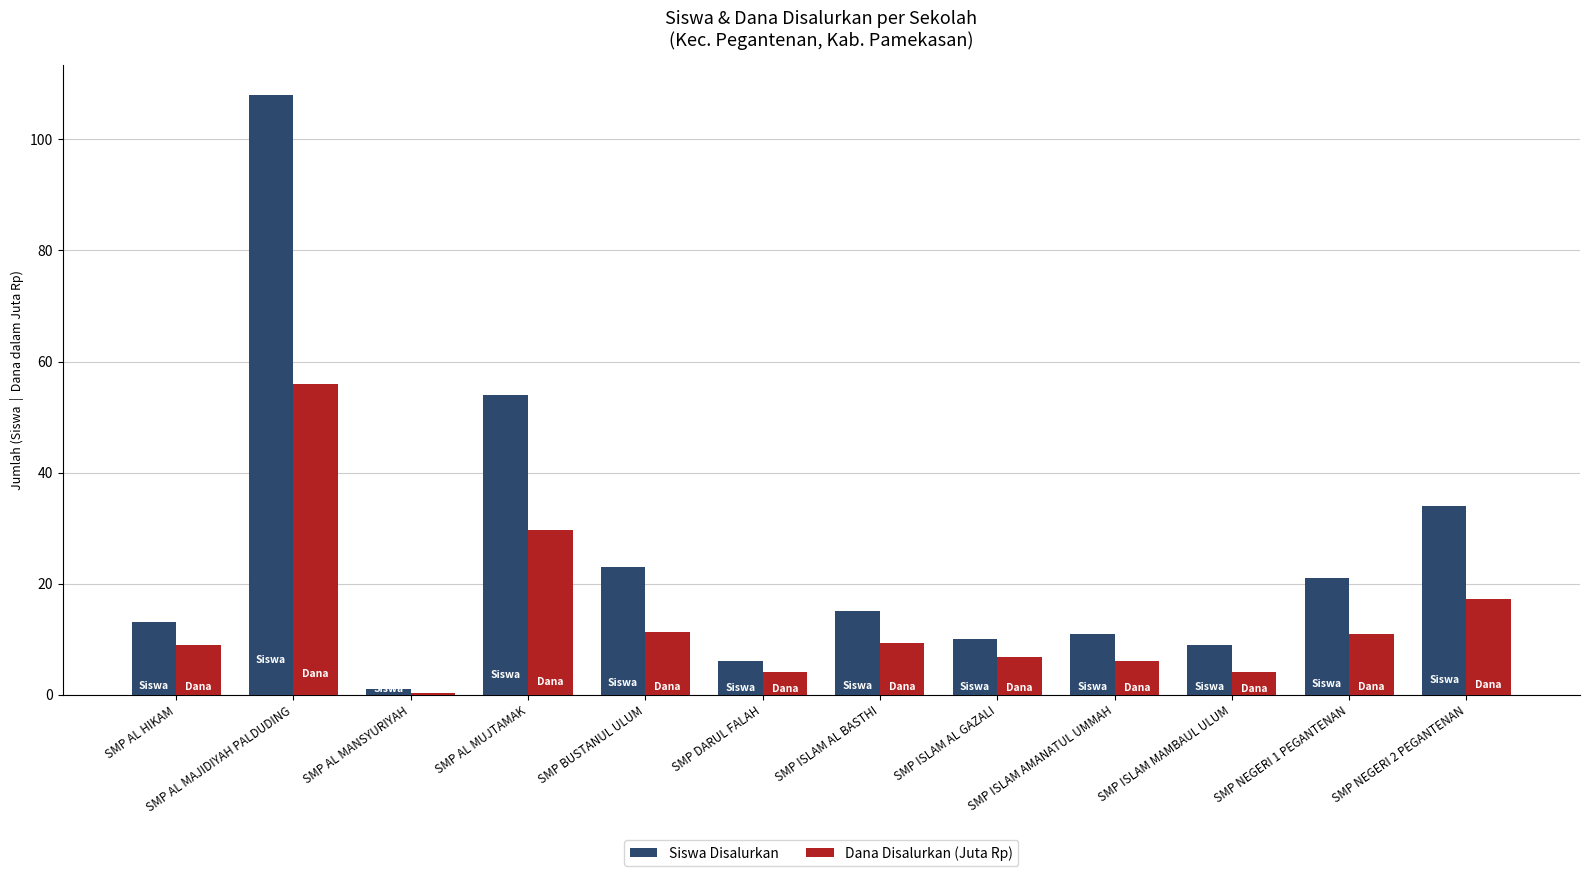

Are the bars horizontal?

No